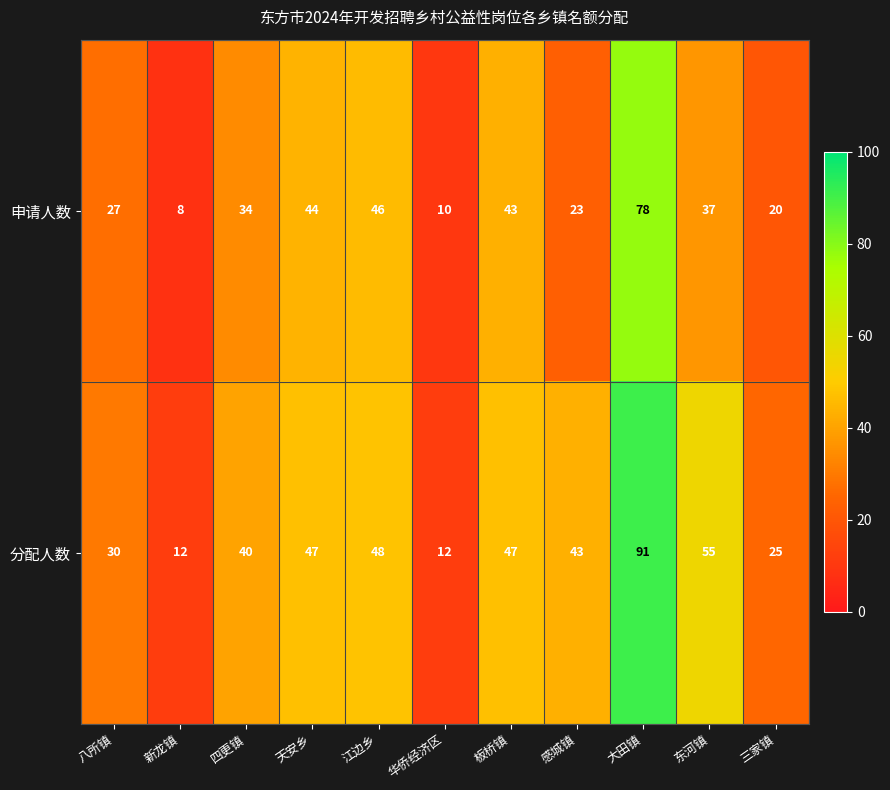

Rank the series by their average value, from lowest to highest.

申请人数, 分配人数